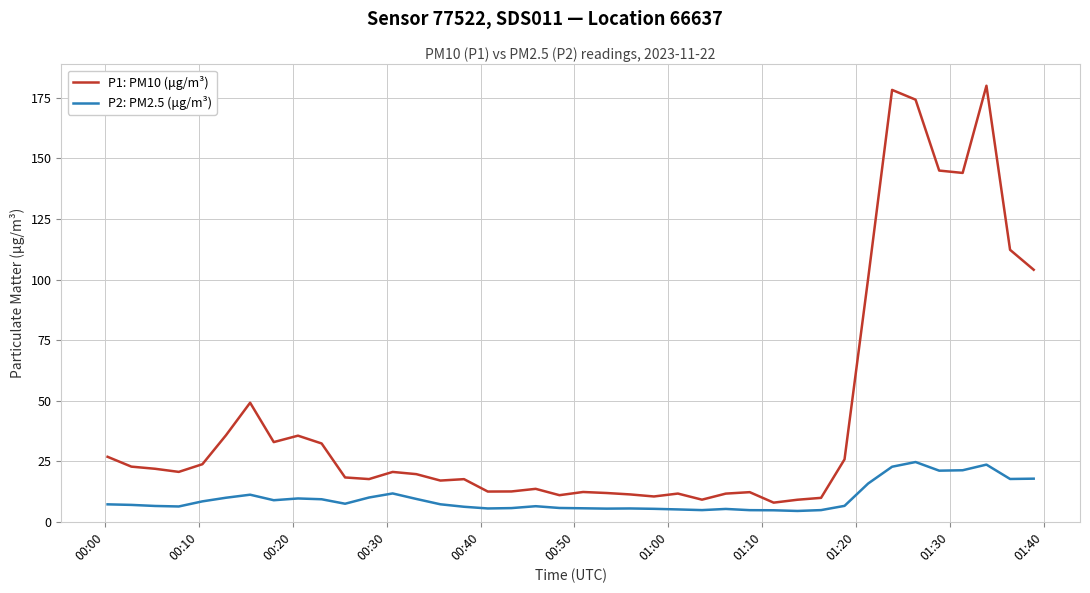

True or false: P2: PM2.5 (μg/m³) has more than 1 points higher than both neighbors.

True